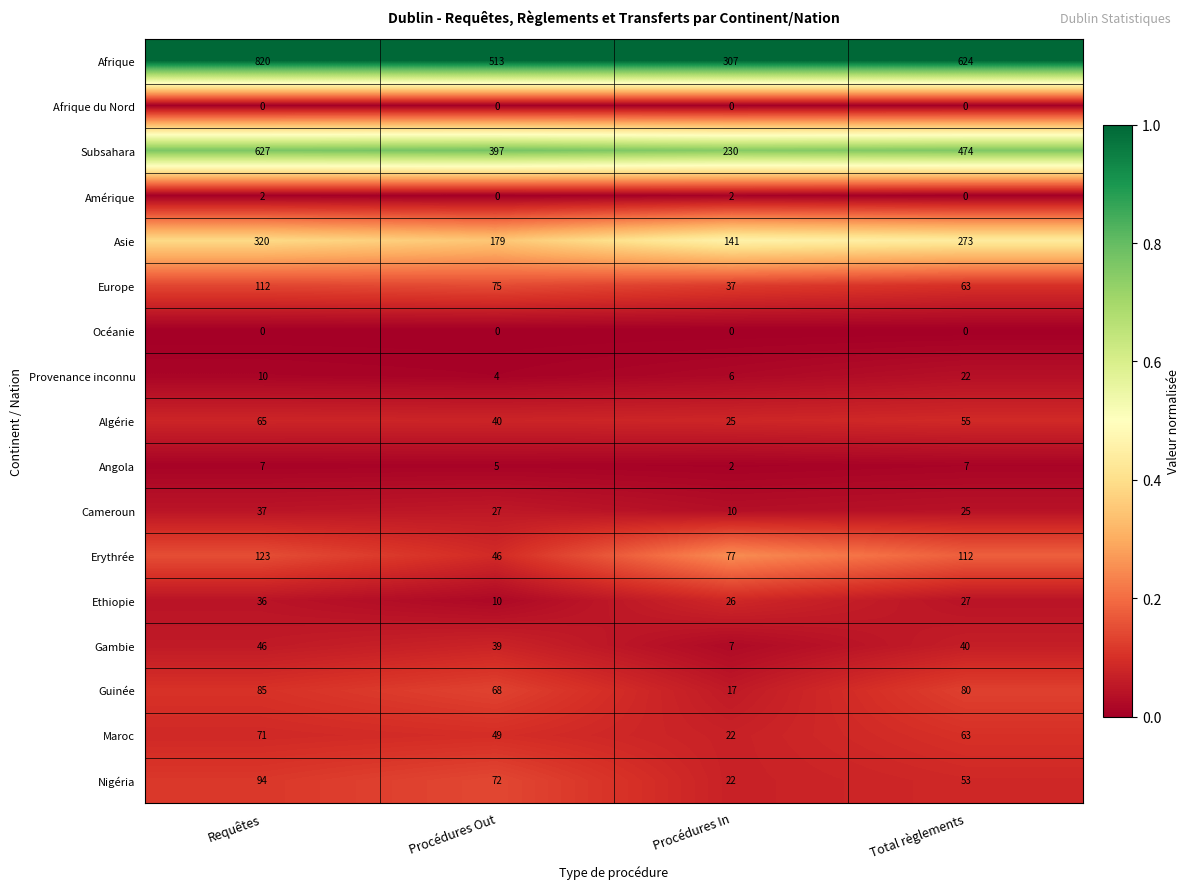

What is the spread (max minus min) of values at Requêtes?

820